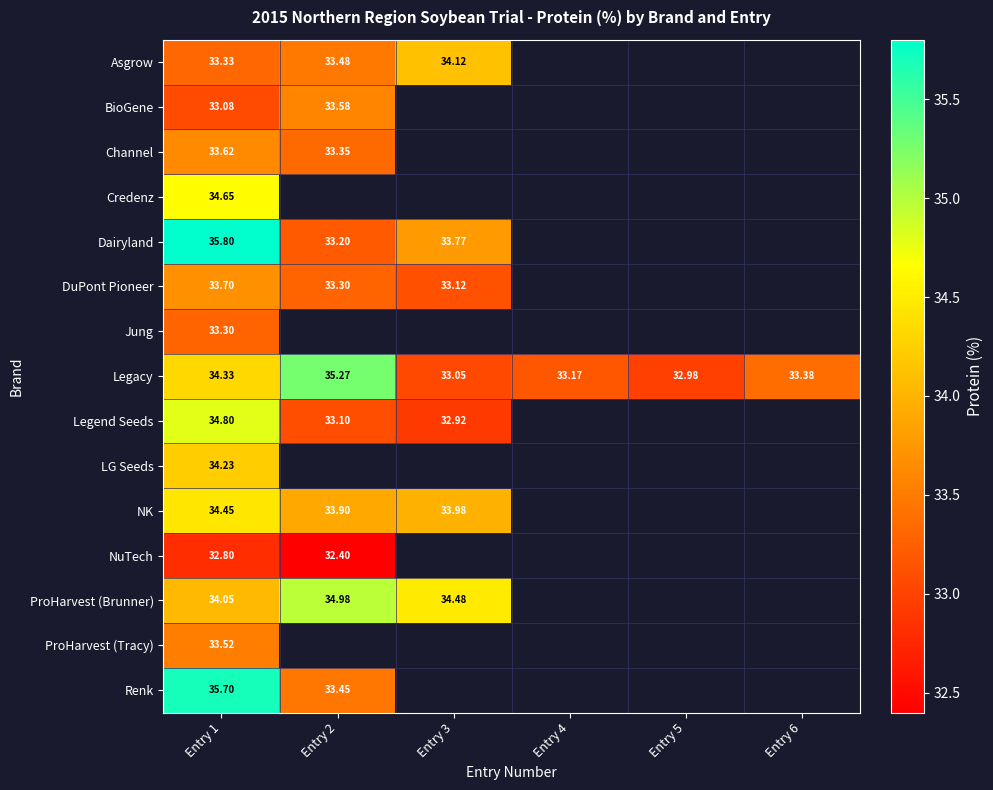

What is the spread (max minus min) of values at Entry 2?

2.9